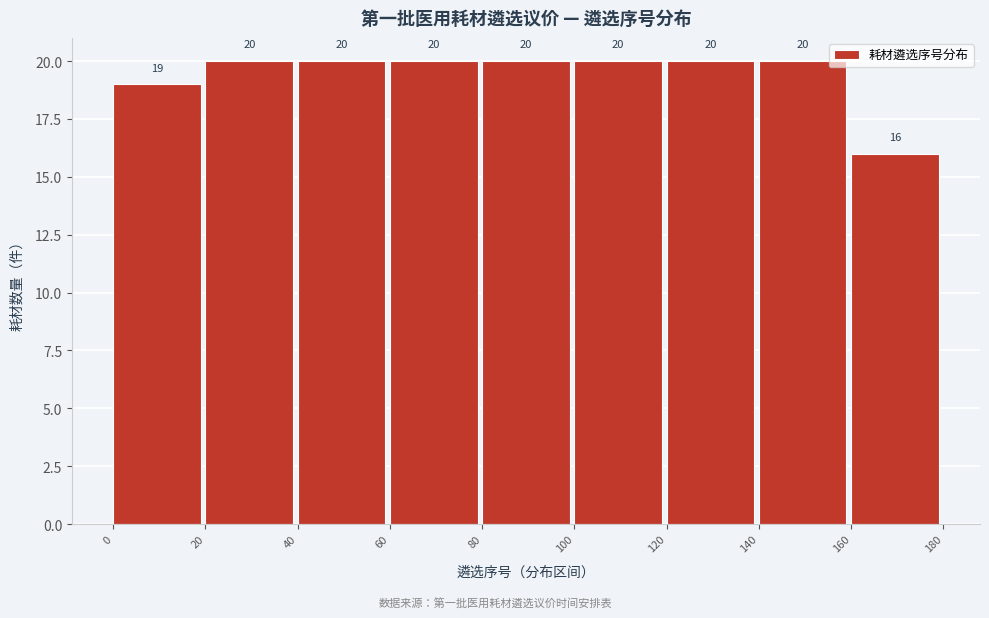

Reading left to right, list every bar in this chart as the range it spans on the x-axis followed by its height.

0 to 20: 19
20 to 40: 20
40 to 60: 20
60 to 80: 20
80 to 100: 20
100 to 120: 20
120 to 140: 20
140 to 160: 20
160 to 180: 16